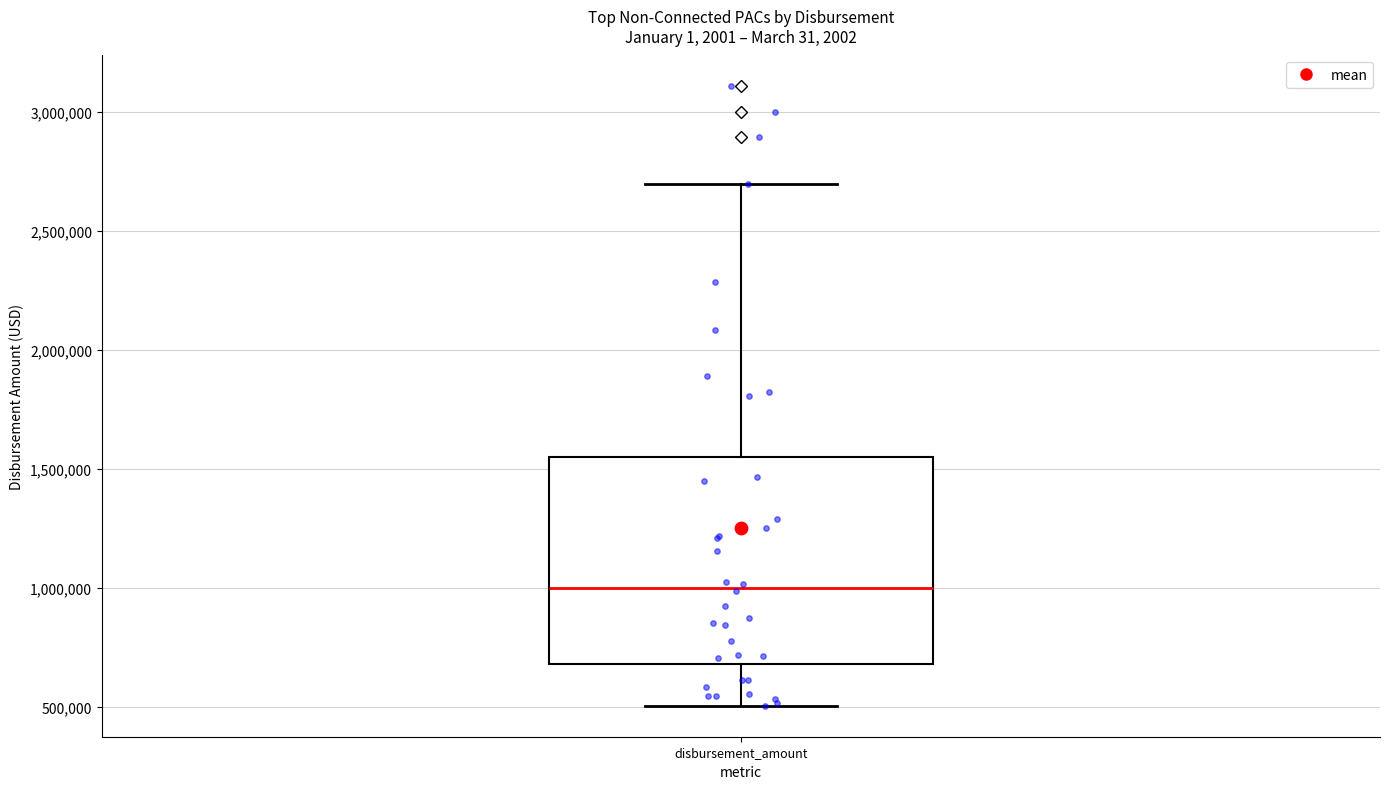

Transcribe this box plot: give where the median line is, the range the box spans, and where the two whiskers end, as read against the y-axis. The values are not printed on the chart, so give them approximately, as read against the axis.

median 1000000, box 700000 to 1550000, whiskers 500000 to 2700000